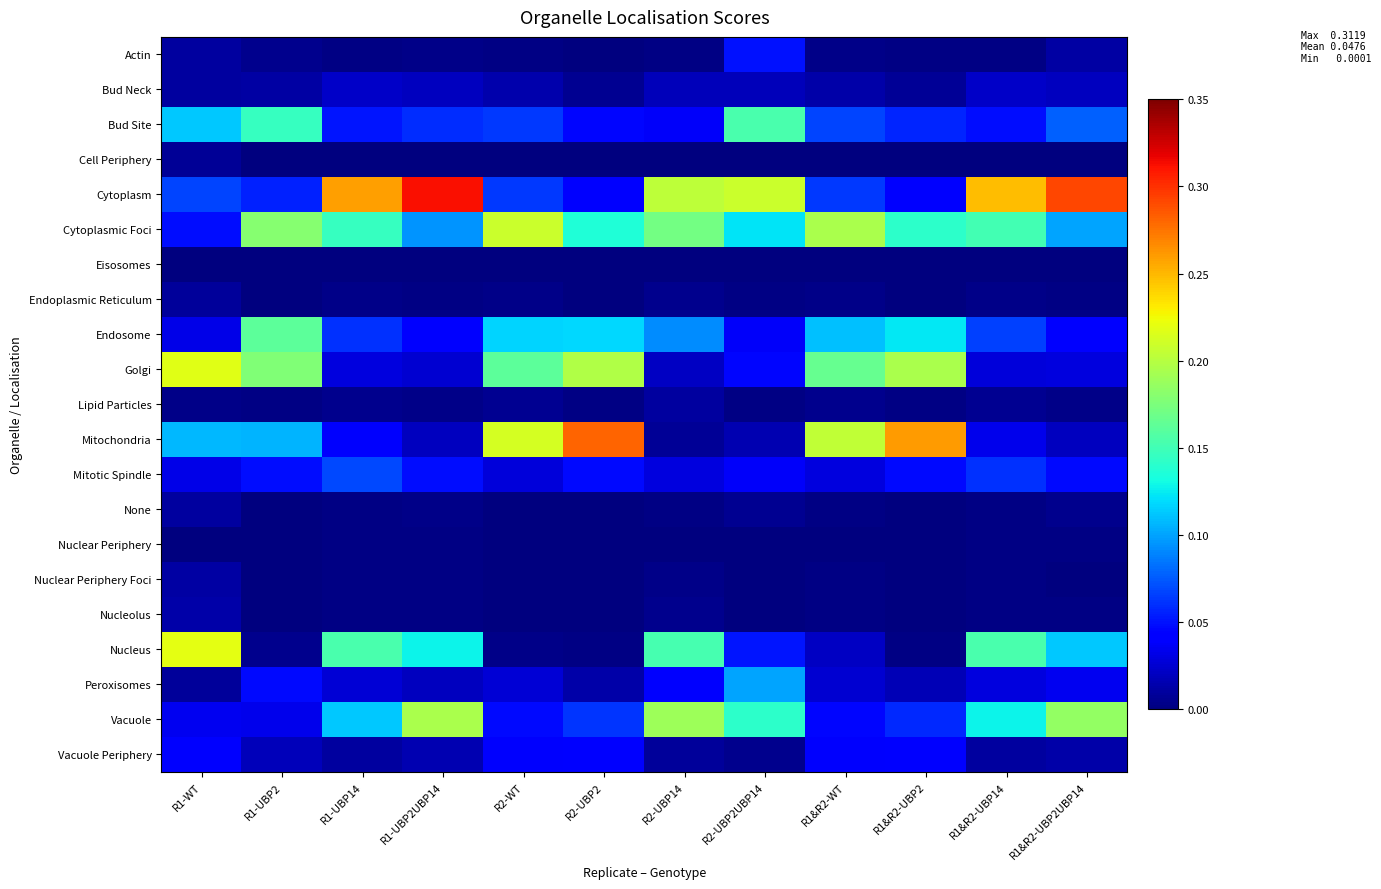

What is the greatest value displayed?

0.3